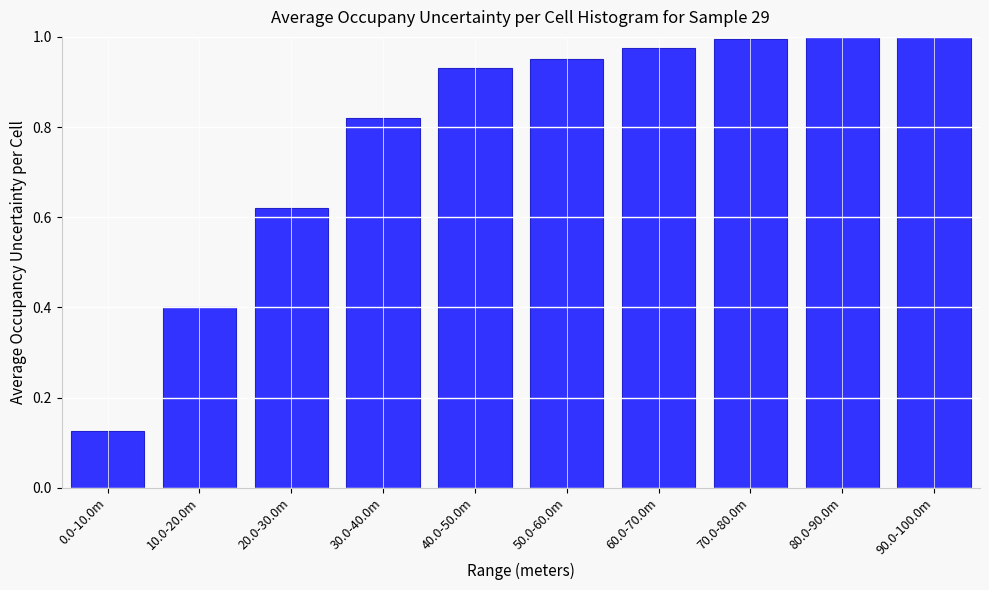

Where is the data nearest to the value 0?

0.0-10.0m